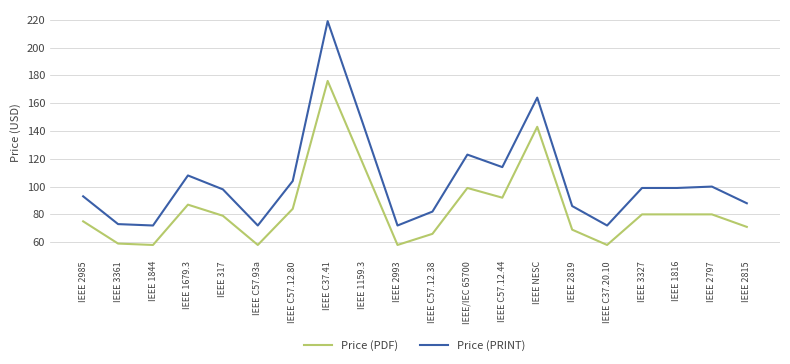

What is the average value of the Price (PRINT) series?

104